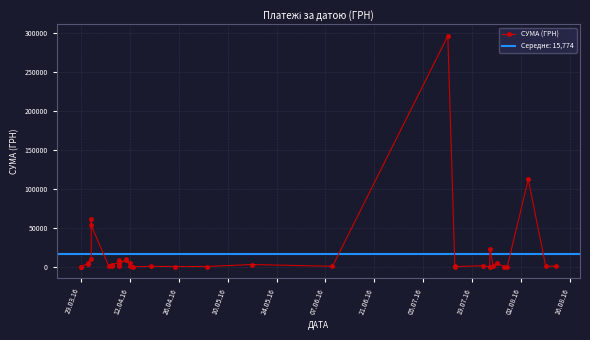

What is the difference between the second highest and second lowest values?

111892.6